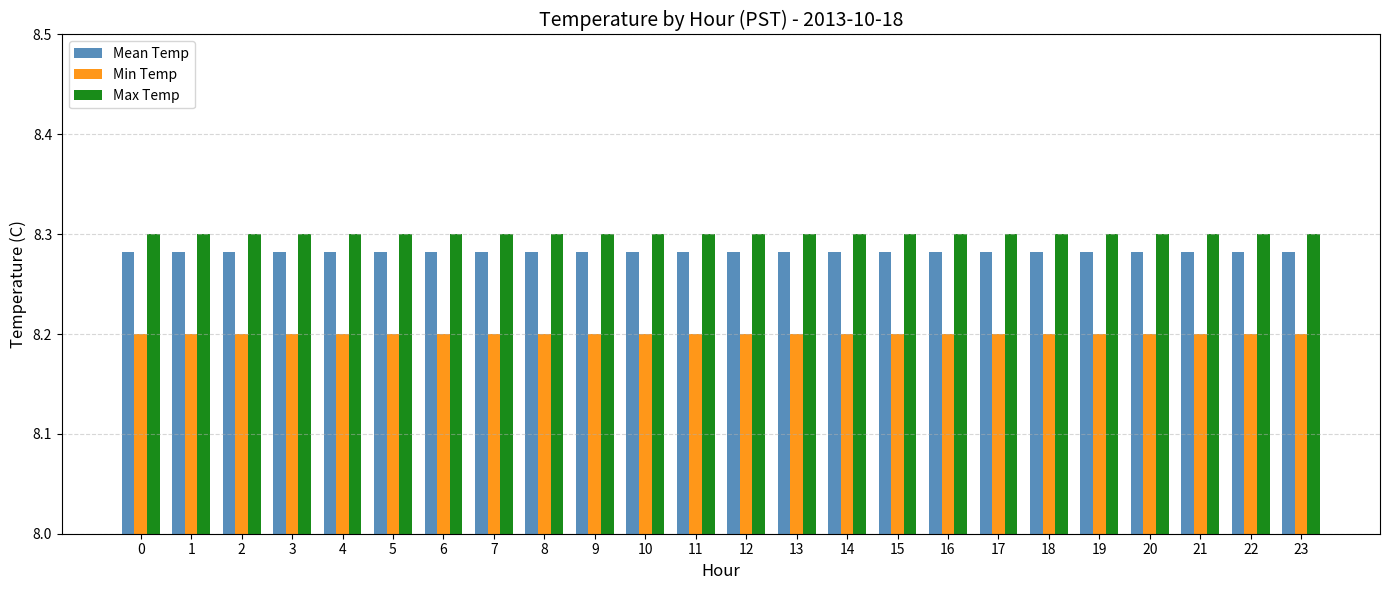

True or false: Min Temp has a value of 4.6 at 5.

False